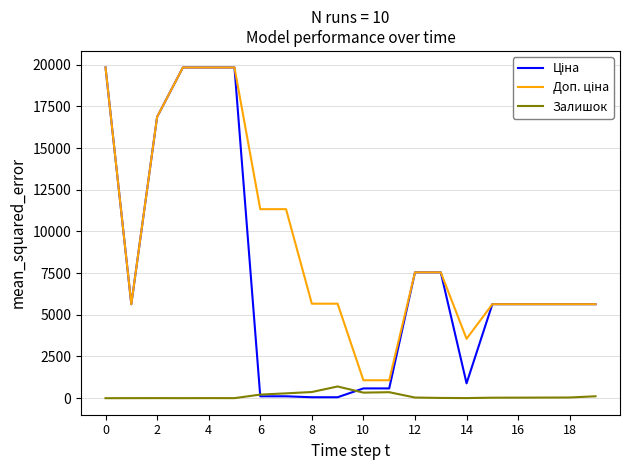

True or false: Ціна has more than 2 interior local peaks.

False